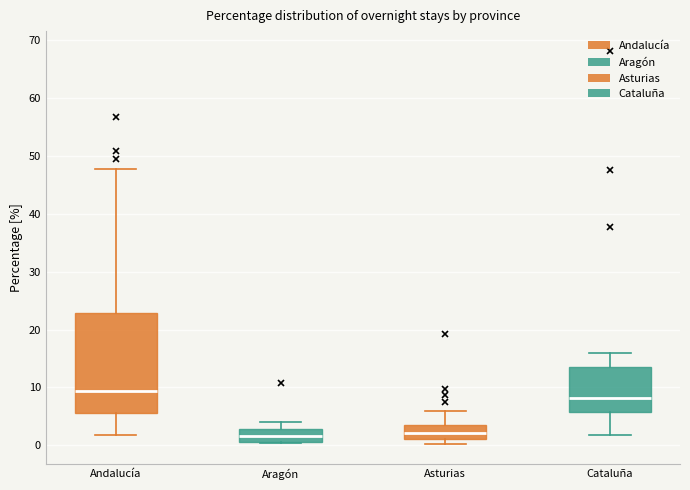

Reading left to right, read every box against the y-axis: the position of its median line, the range the box covers, and the ends of its whiskers. The values are not printed on the chart, so give them approximately, as read against the axis.

Andalucía: median 9, box 6 to 23, whiskers 2 to 48
Aragón: median 2, box 1 to 3, whiskers 0 to 4
Asturias: median 2, box 1 to 3, whiskers 0 to 6
Cataluña: median 8, box 6 to 14, whiskers 2 to 16